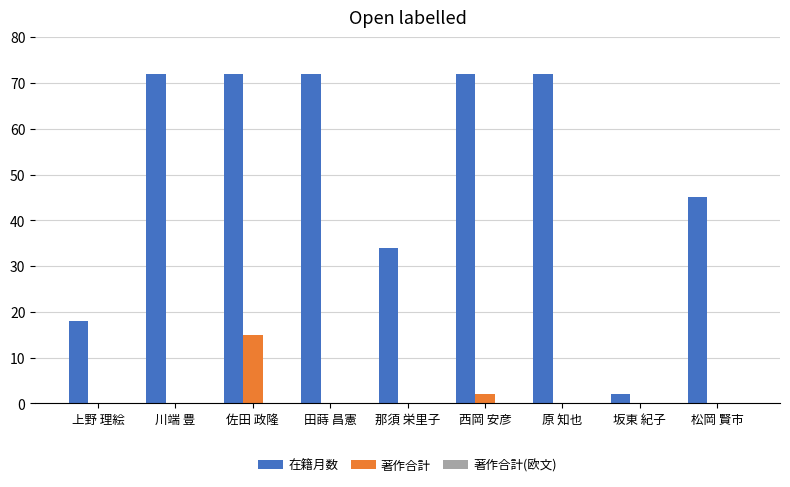

What is the maximum value for 著作合計?

15